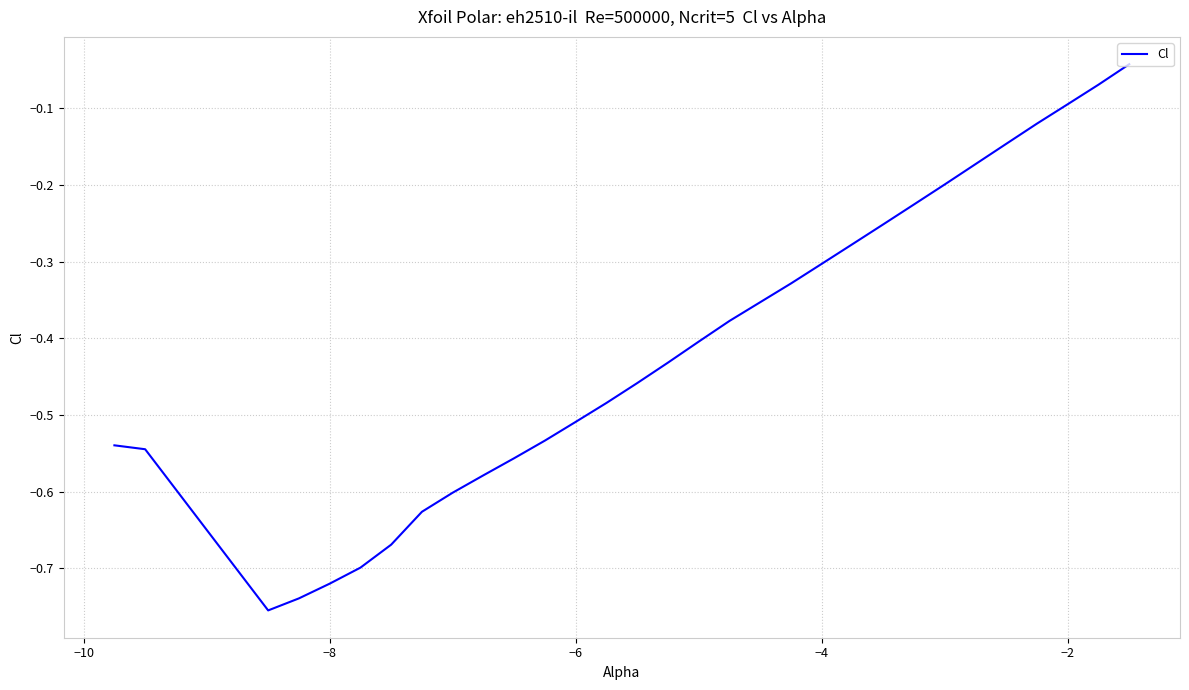

What is the difference between the maximum and minimum values?

0.7